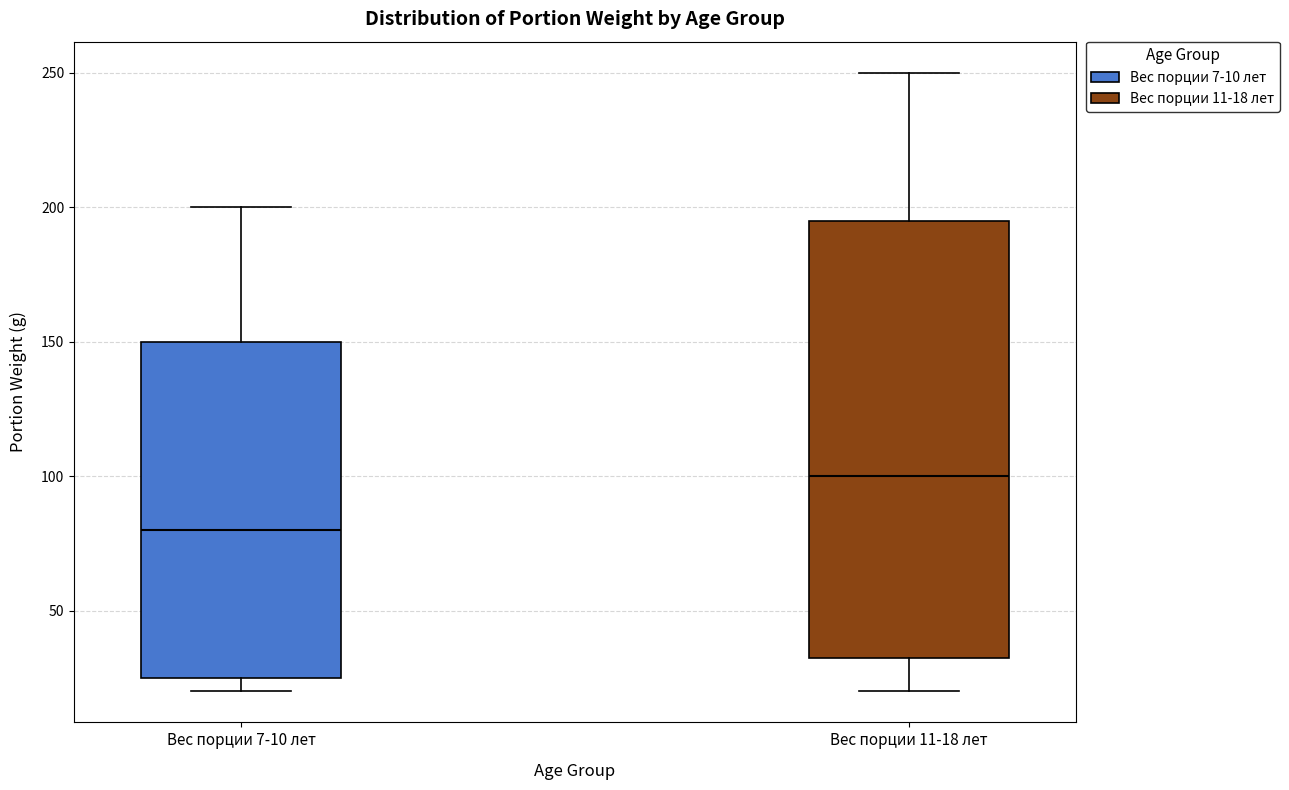

Which box is the tallest, from its lower edge to its upper edge?

Вес порции 11-18 лет